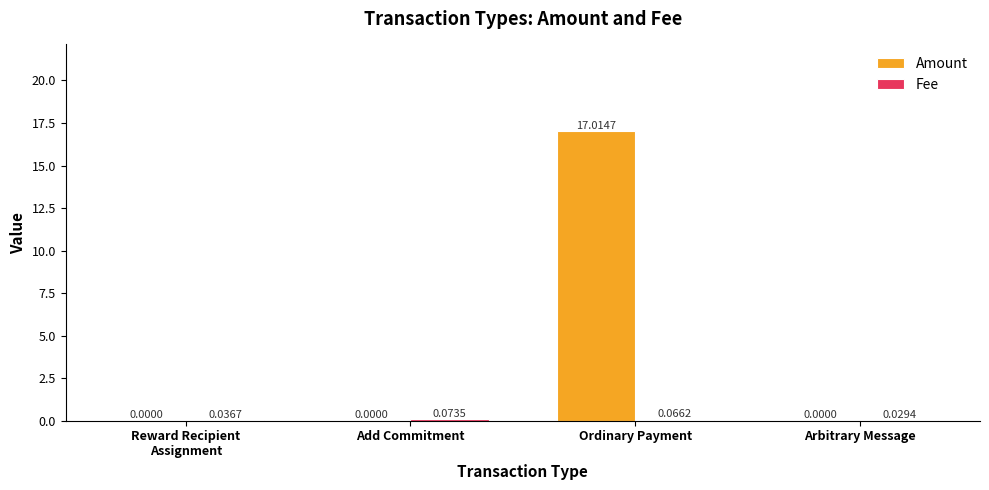

At which category is the sum across all series the highest?

Ordinary Payment